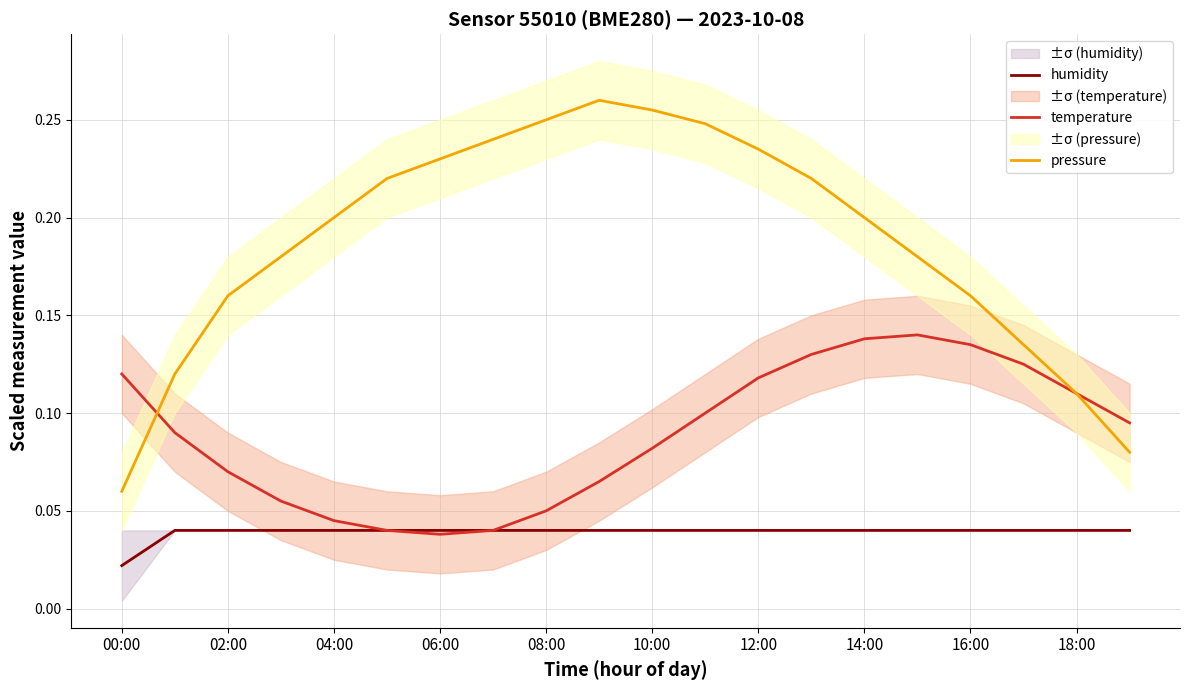

What is the value of the pressure point at the 4th from the left?

0.2